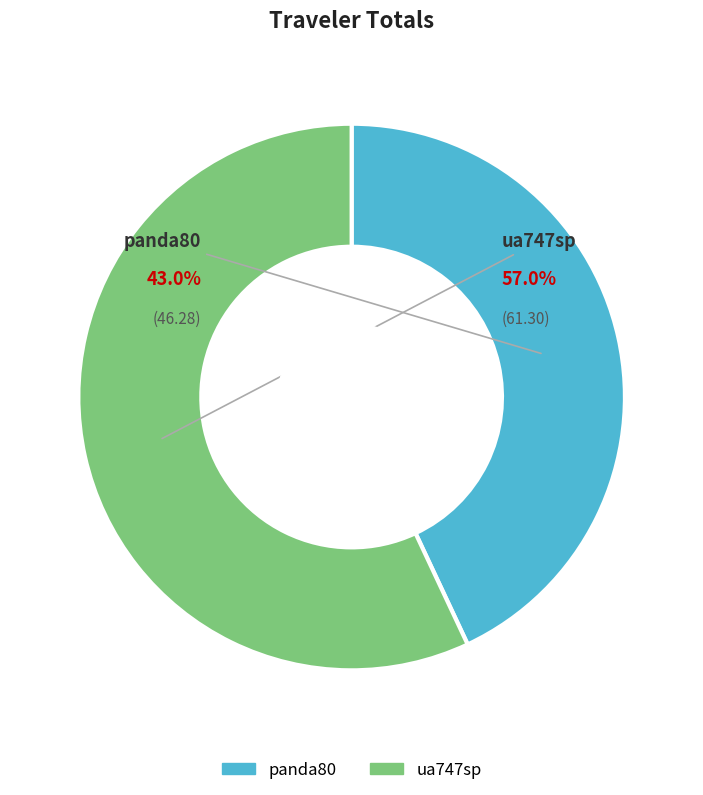

Rank the categories by value from lowest to highest.

panda80, ua747sp